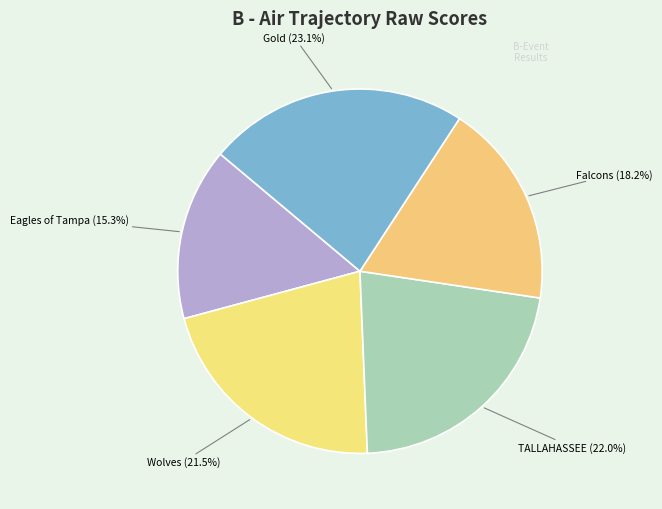

Count the number of slices in the pie.

5